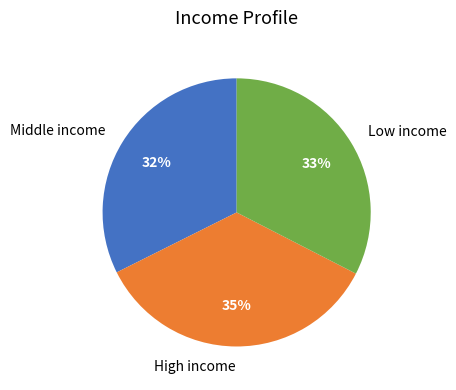

Count the number of slices in the pie.

3